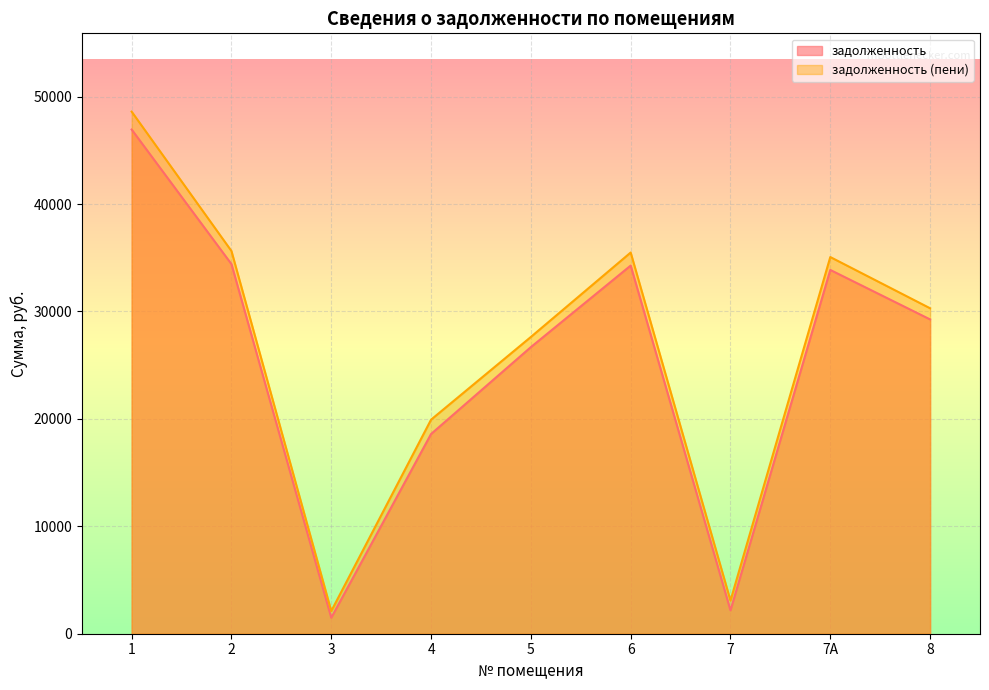

Reading left to right, what are all the values shown in this chart?

задолженность: 1=46935.5	2=34405.9	3=1487.2	4=18592.8	5=26679.9	6=34270.3	7=2173.6	7А=33864.0	8=29258.4
задолженность (пени): 1=48598.7	2=35625.1	3=2111.2	4=19927.2	5=27625.5	6=35484.7	7=3085.6	7А=35064.0	8=30295.2